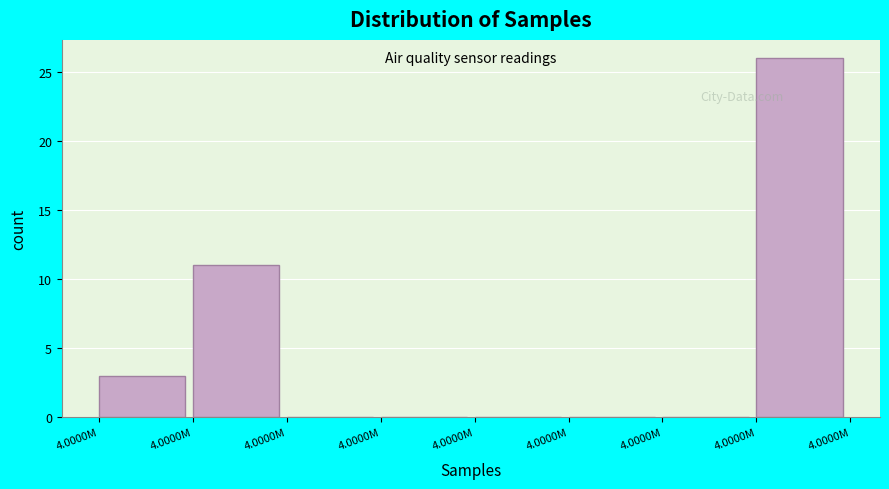

Count the number of data series in this chart.

1